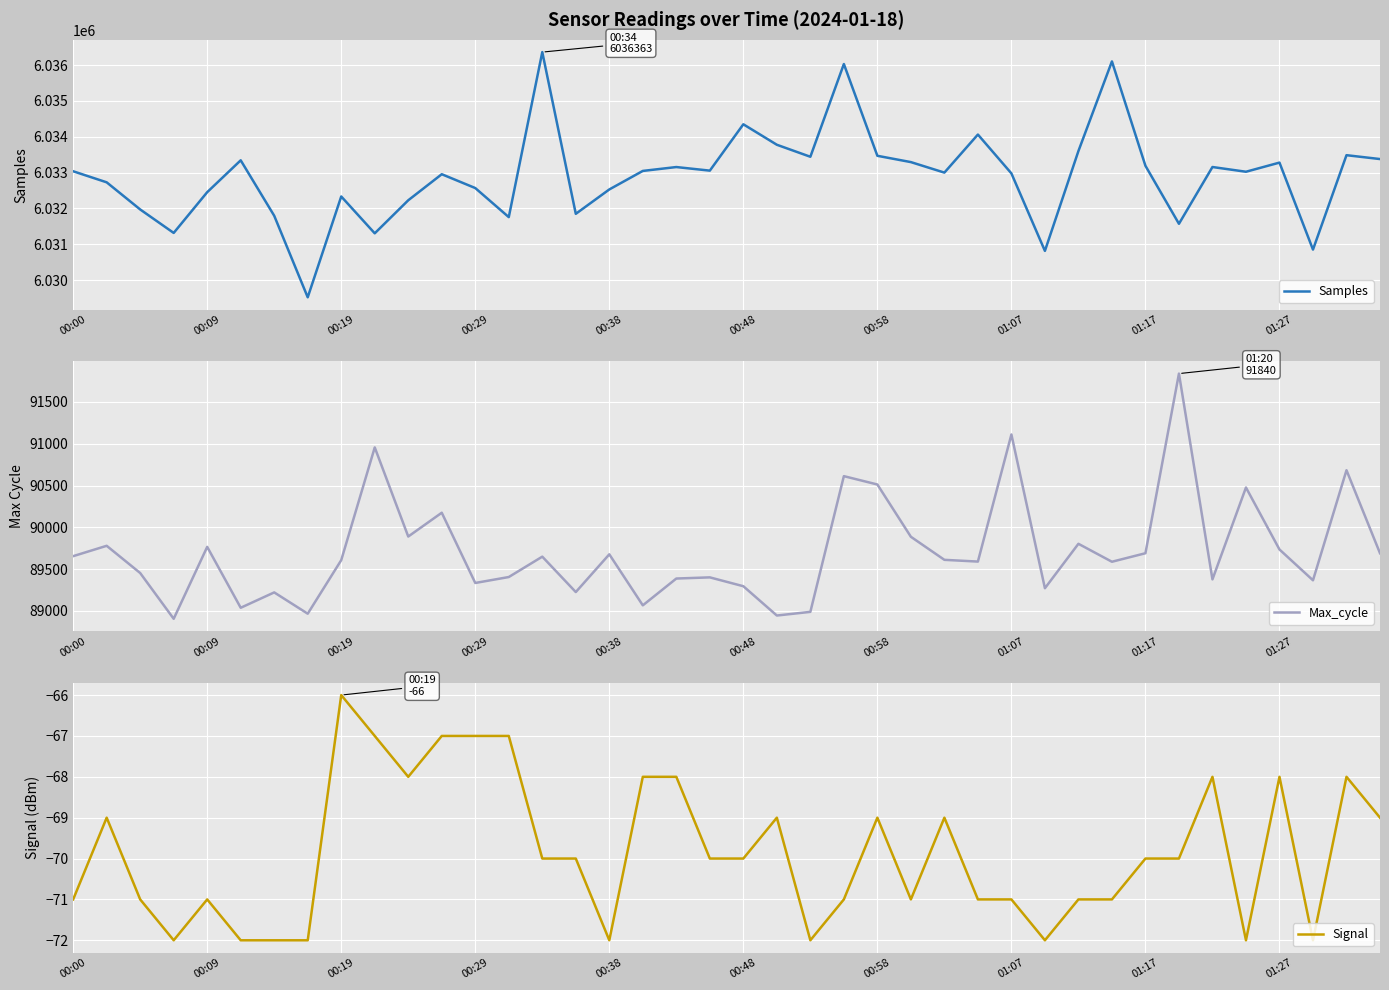

At which category is the sum across all series the highest?

23